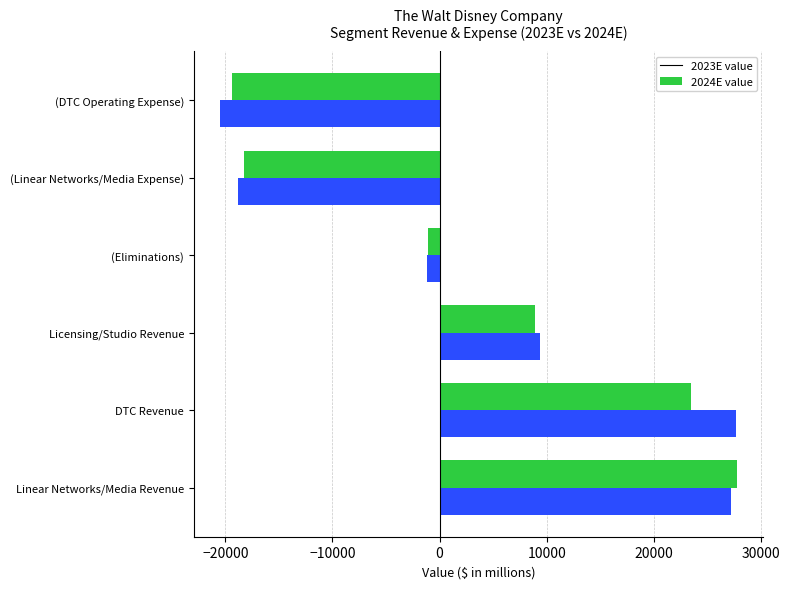

Which series has the largest range (max minus min)?

2024E value